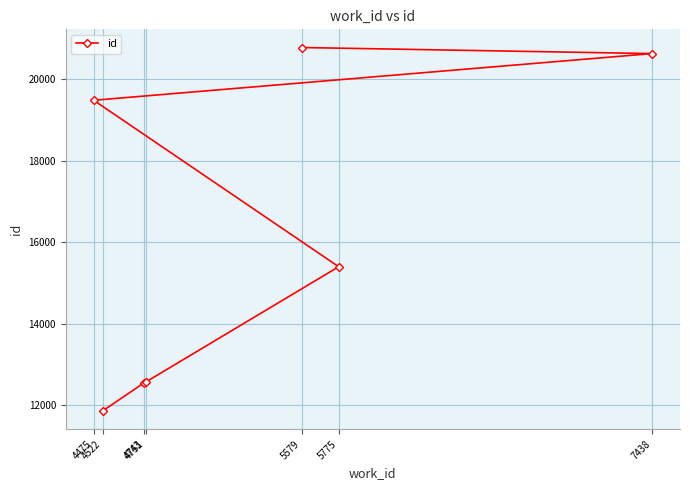

What is the label of the 5th point from the right?

4751